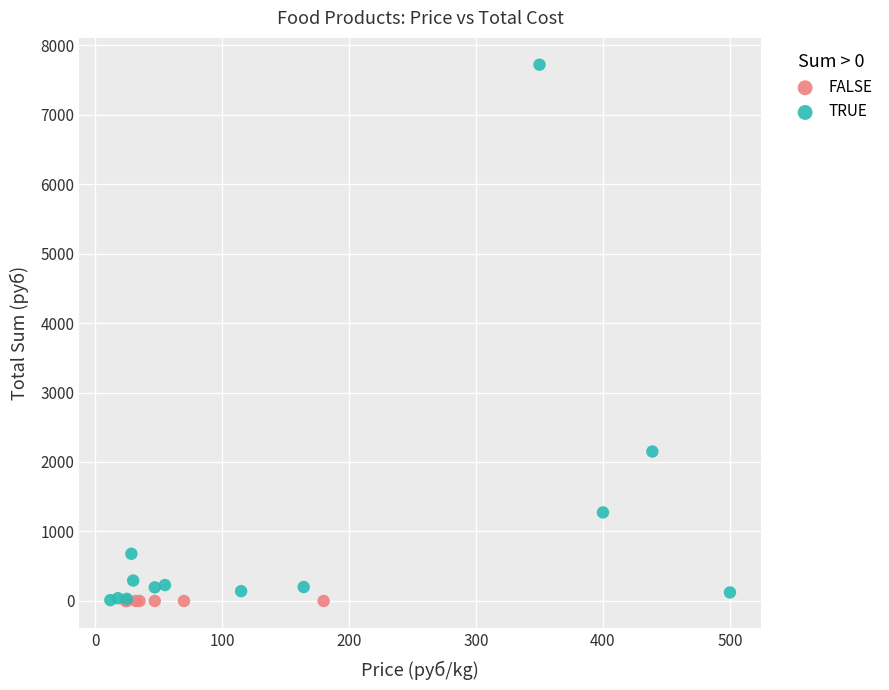

Which series reaches the maximum Y coordinate?

TRUE